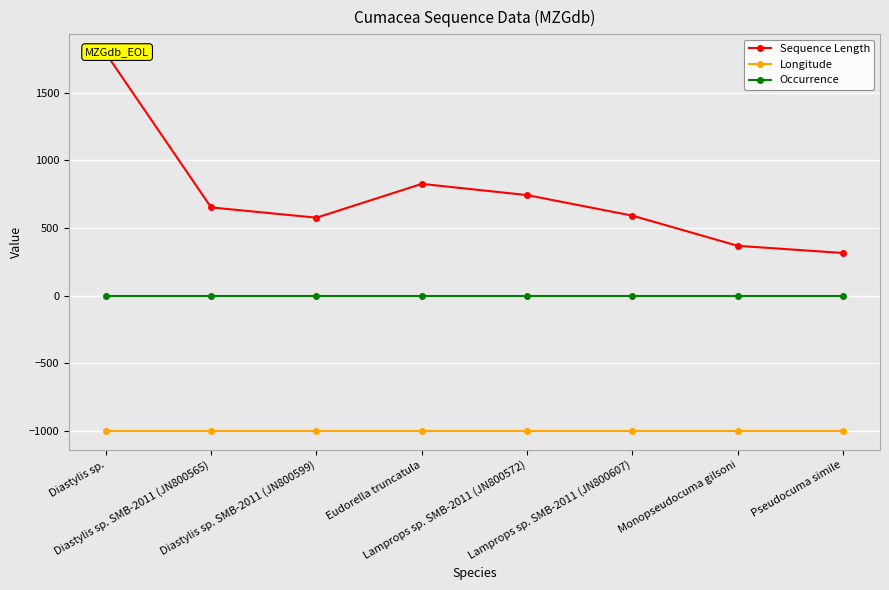

What position from the left is Diastylis sp. SMB-2011 (JN800565)?

2